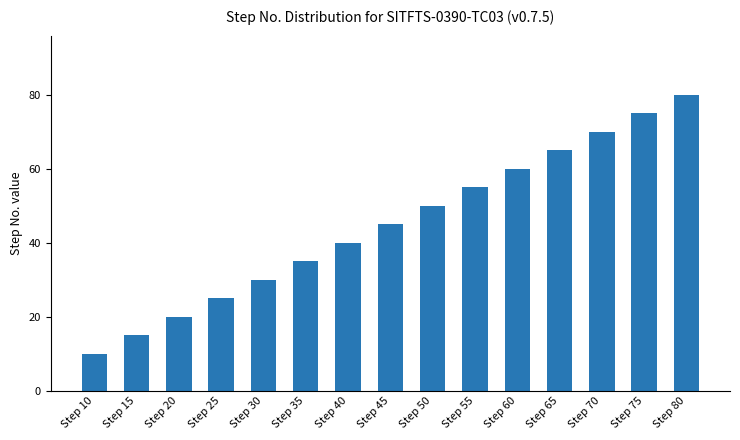

Which category has the highest value across all series?

Step 80